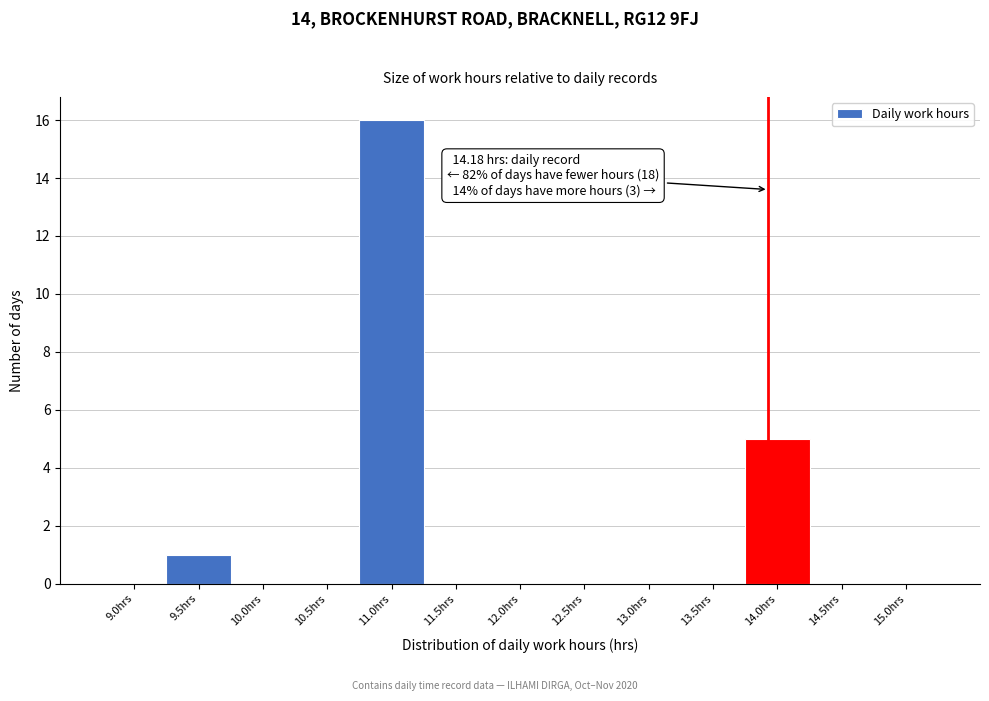

Reading right to left, list all the values displayed in this chart.

15.0hrs=0	14.5hrs=0	14.0hrs=5	13.5hrs=0	13.0hrs=0	12.5hrs=0	12.0hrs=0	11.5hrs=0	11.0hrs=16	10.5hrs=0	10.0hrs=0	9.5hrs=1	9.0hrs=0